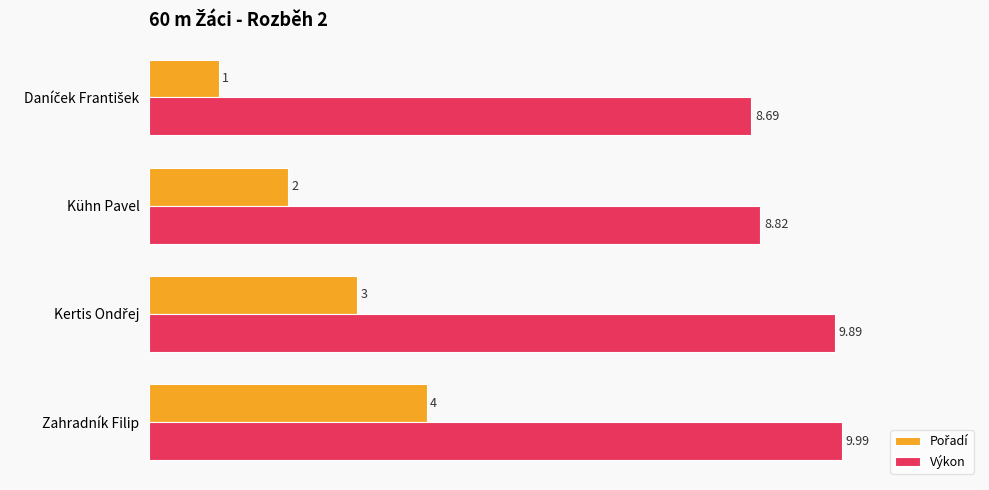

At which category is the sum across all series the highest?

Zahradník Filip